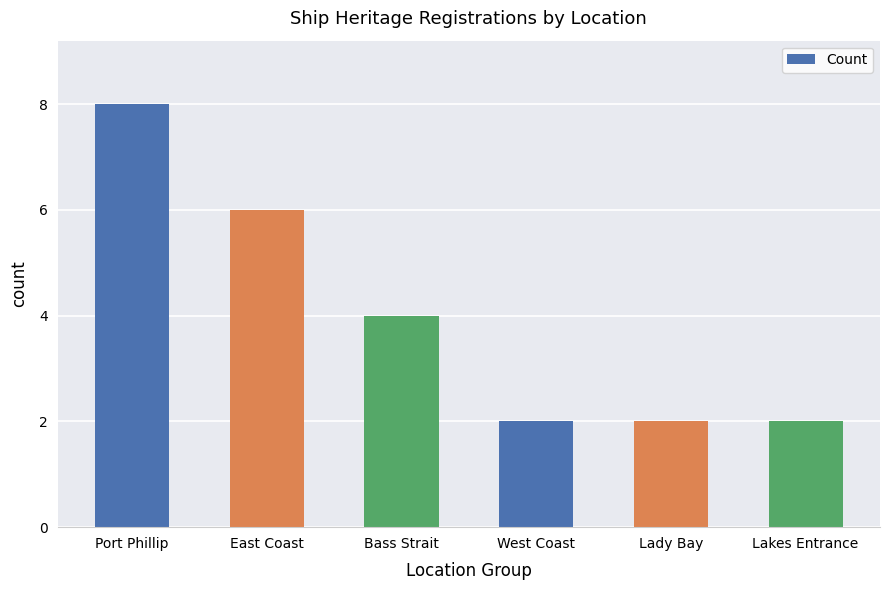

What is the average value?

4